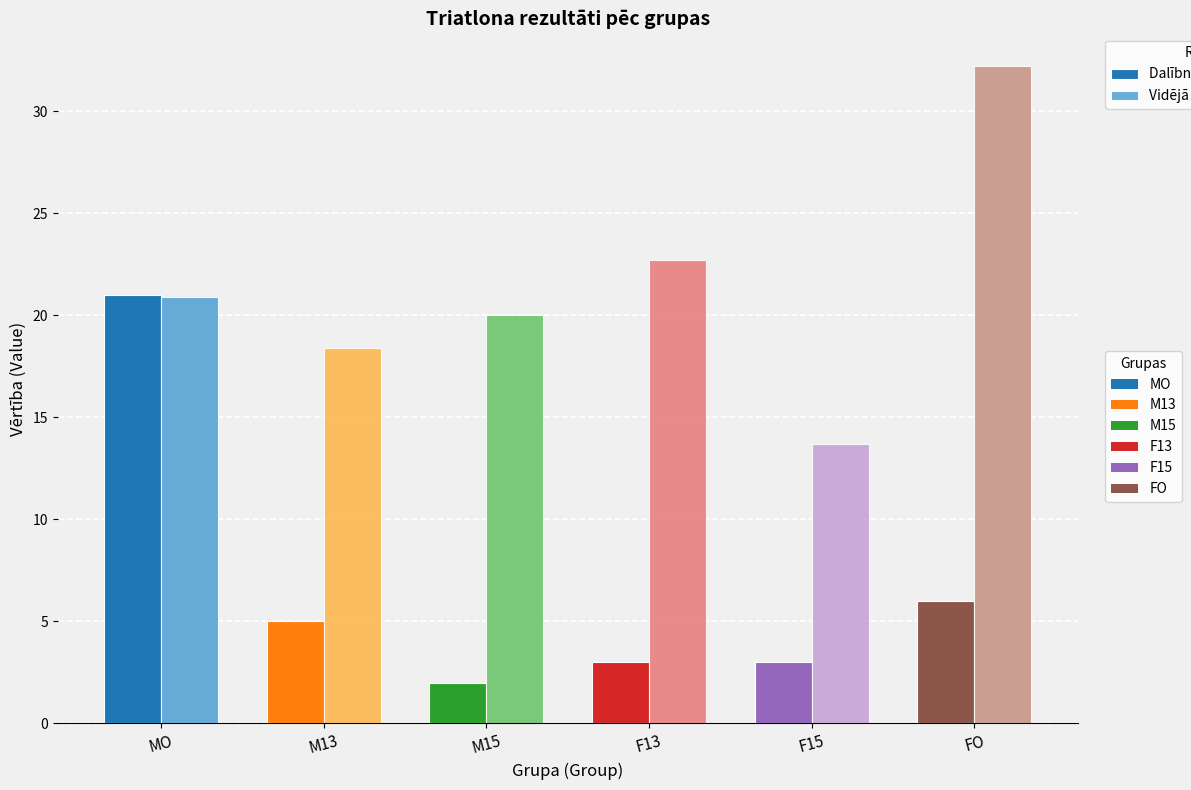

What is the greatest value displayed?

32.2